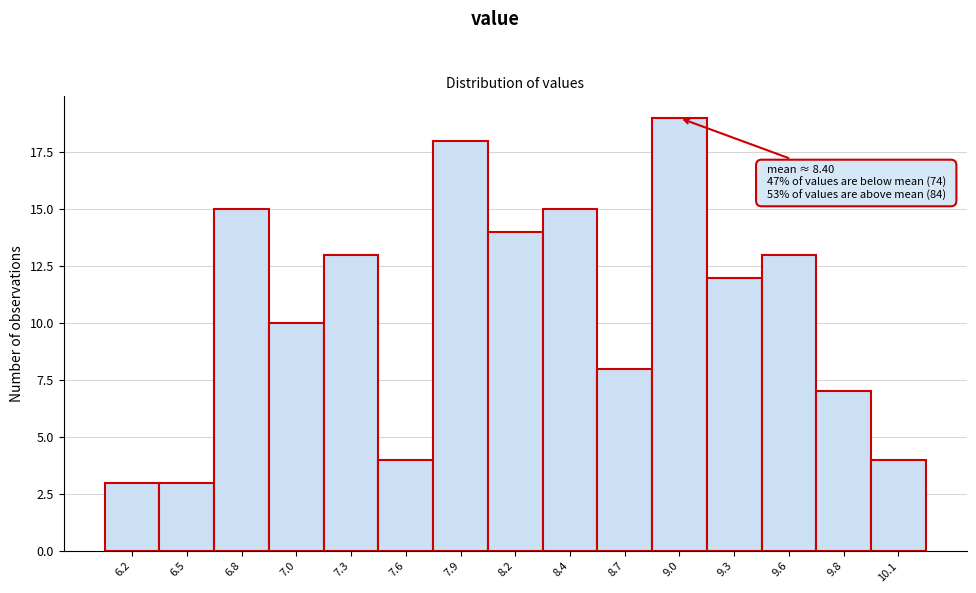

Reading left to right, what are all the values shown in this chart?

6.2=3	6.5=3	6.8=15	7.0=10	7.3=13	7.6=4	7.9=18	8.2=14	8.4=15	8.7=8	9.0=19	9.3=12	9.6=13	9.8=7	10.1=4